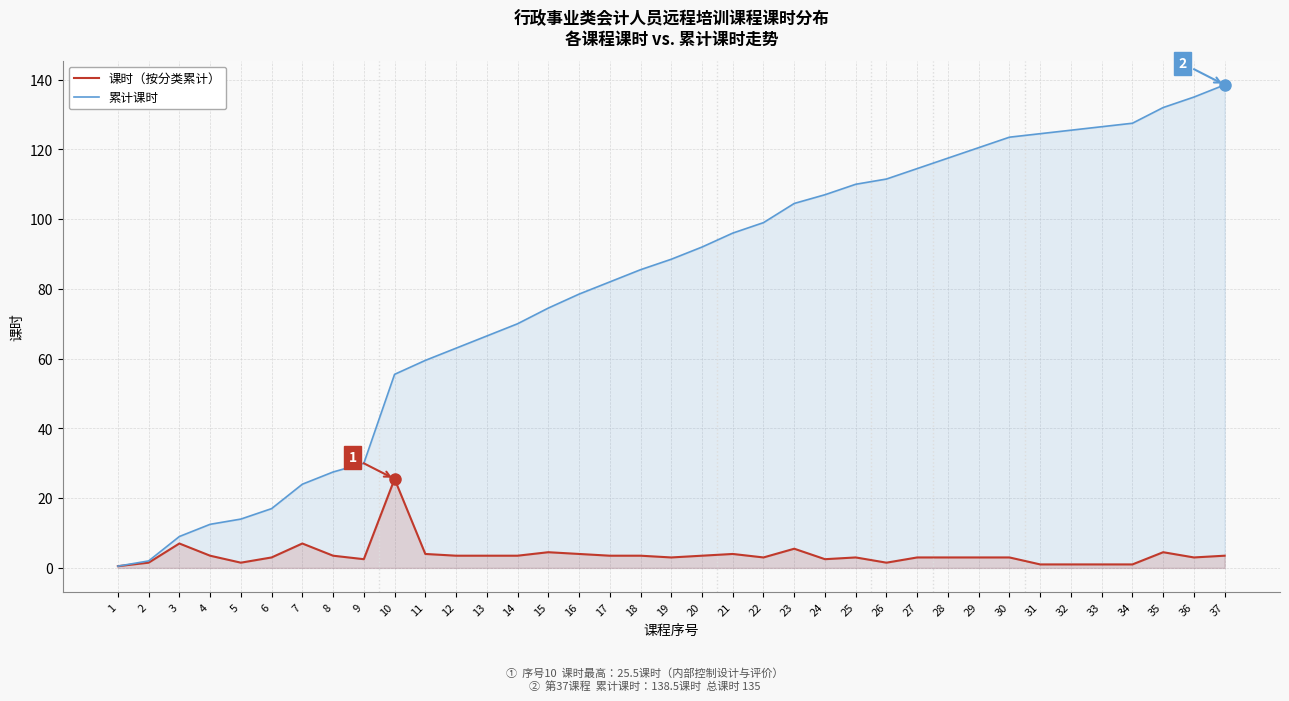

What is the smallest value displayed?

0.5